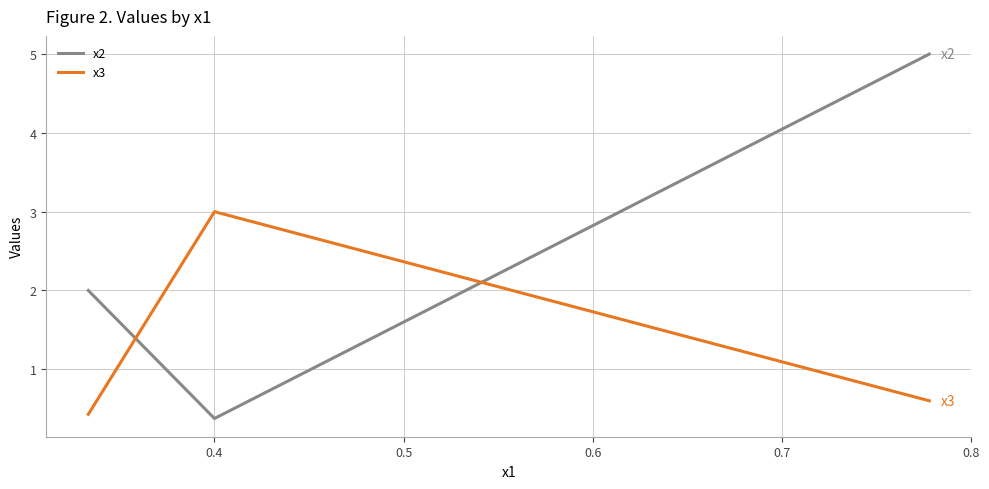

At how many categories does at least one series exceed 1?

3